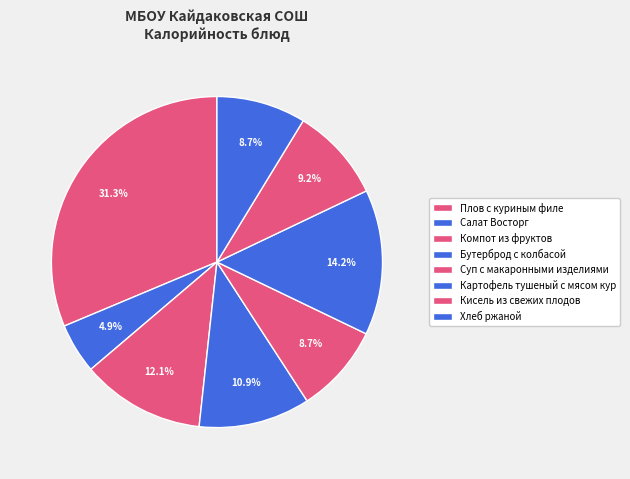

To the nearest percent, what percentage of the pie is Хлеб ржаной?

9%